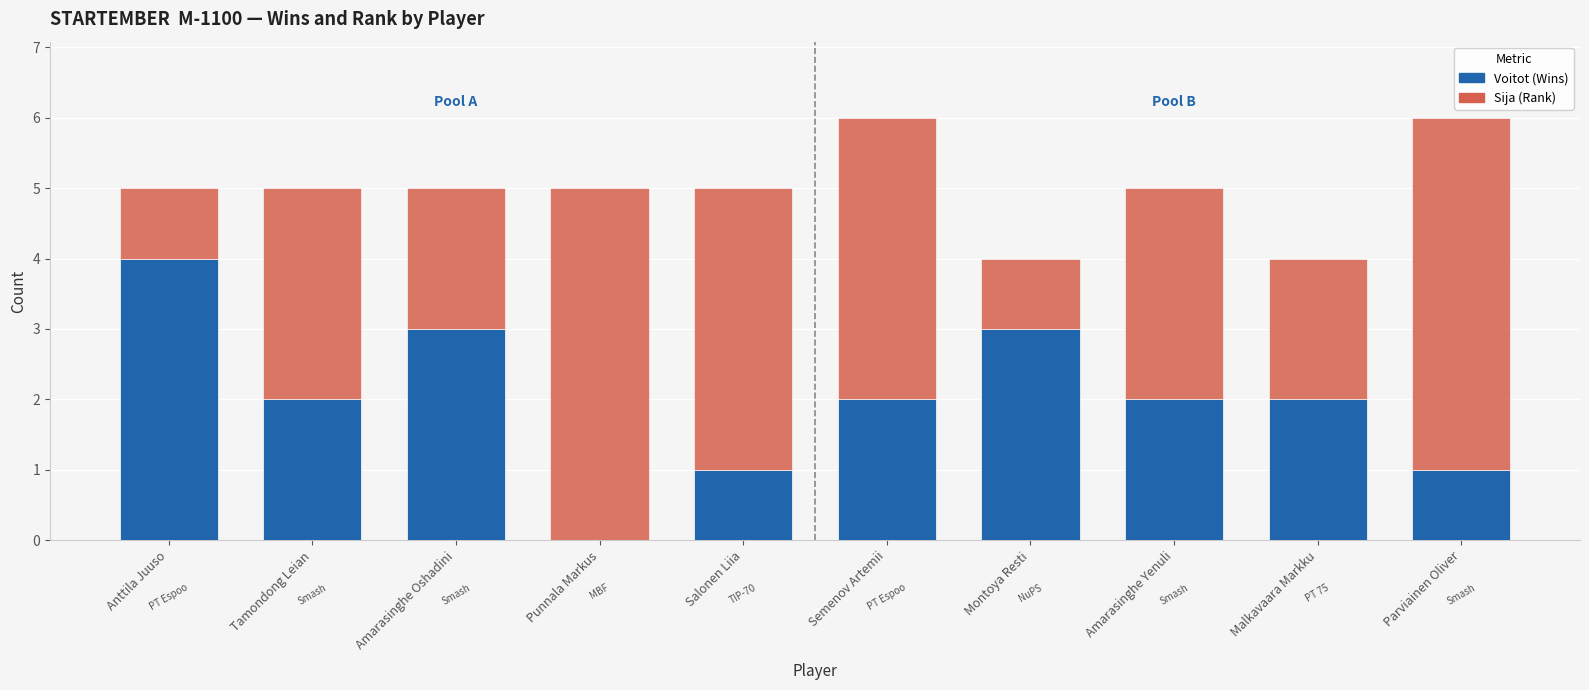

What is the sum of all Voitot (Wins) values?

20